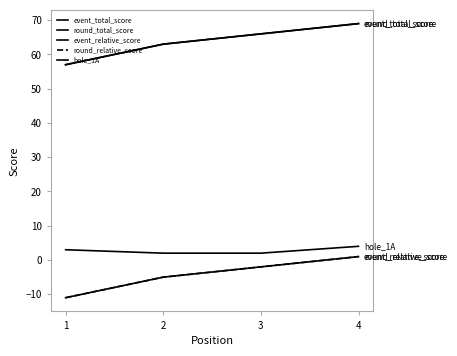

Does the chart have visible grid lines?

No